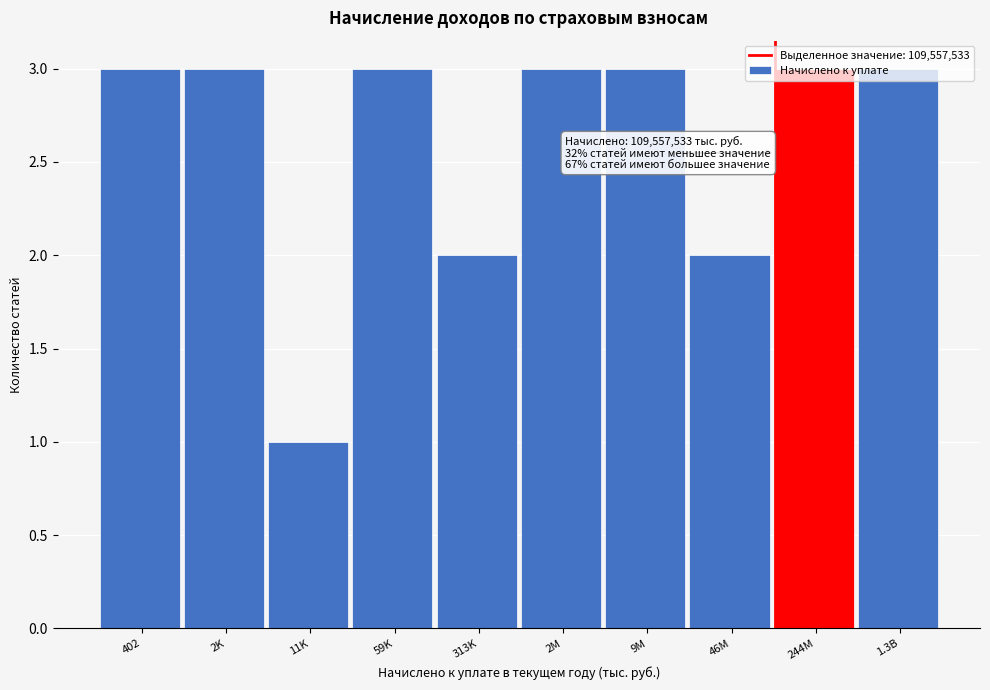

What is the average value?

3